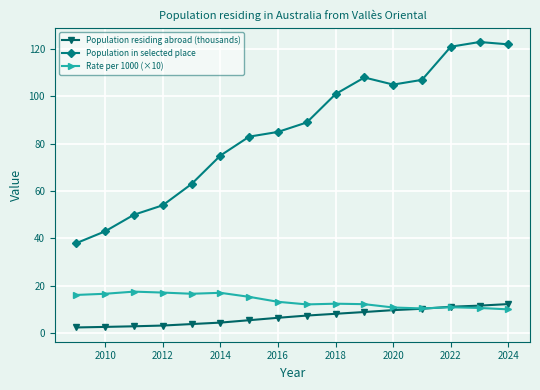

What is the maximum value for Population residing abroad (thousands)?

12.2